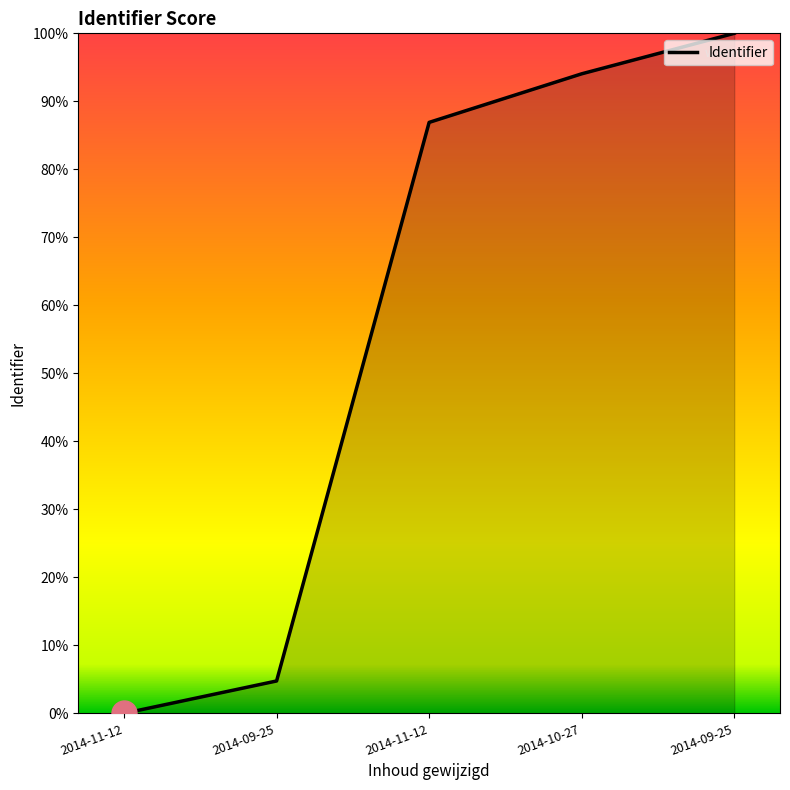

How many lines are shown in the chart?

1